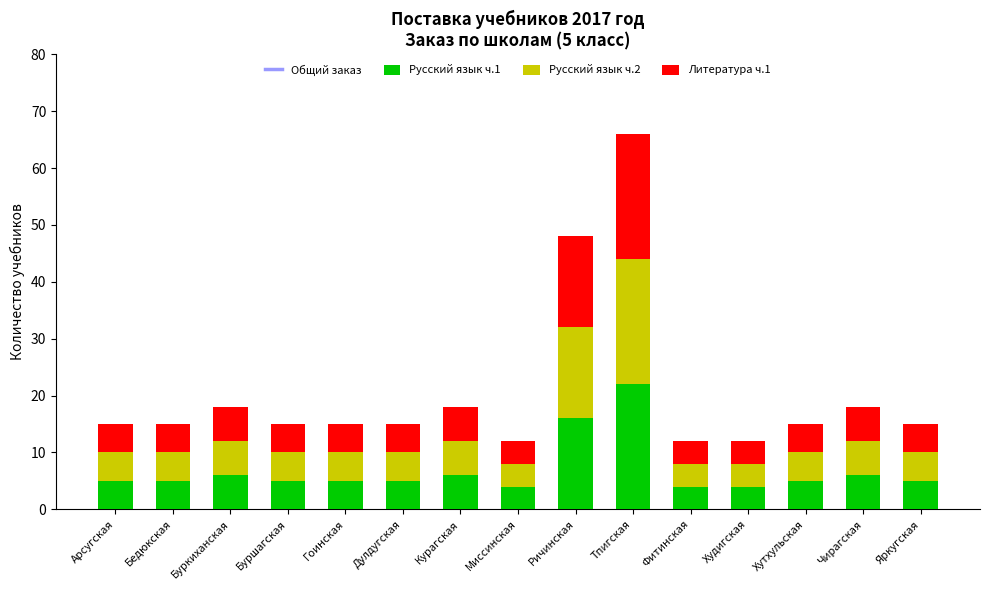

How many groups of bars are there?

15